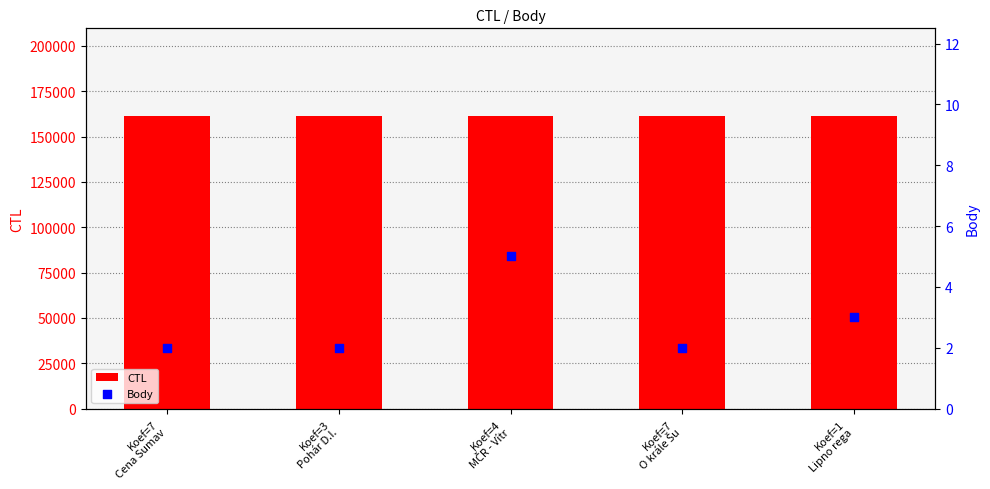

Is the value of CTL at Koef=7
Cena Sumav greater than the value of Body at Koef=3
Pohár D.I.?

Yes